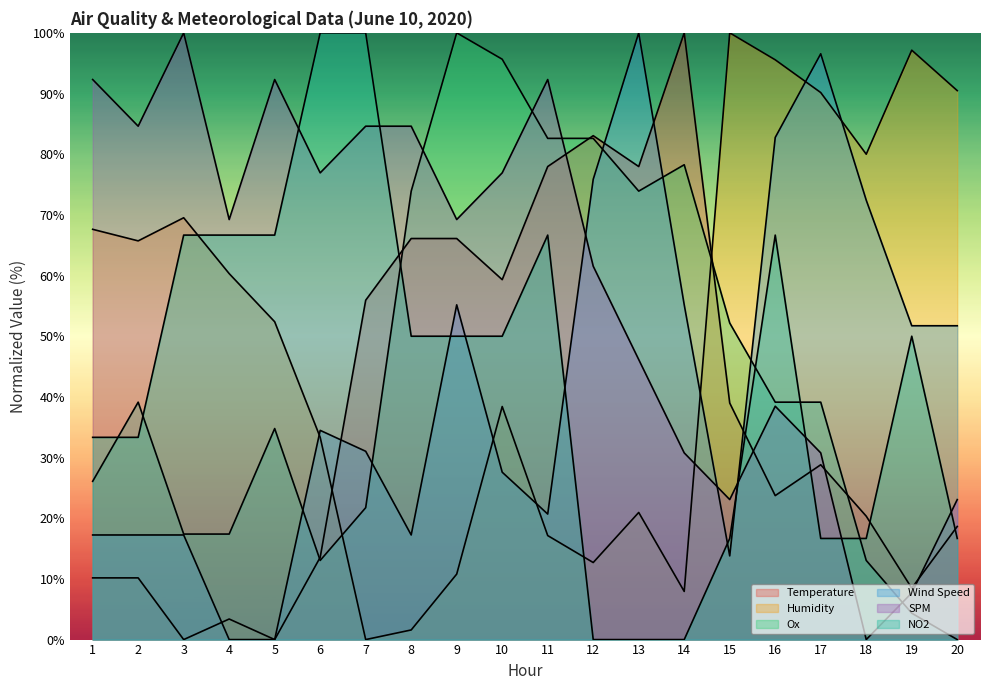

What is the spread (max minus min) of values at 10?

68.1